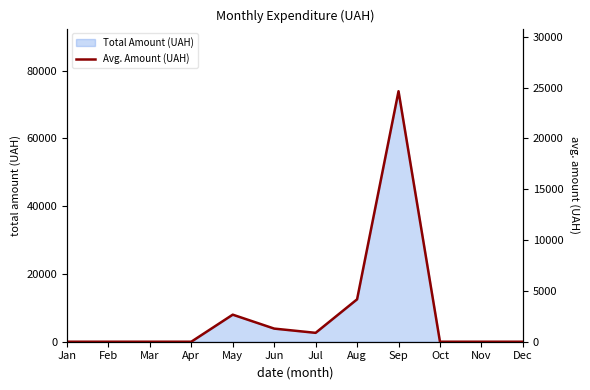

Rank the categories by value from lowest to highest.

Jan, Feb, Mar, Apr, Oct, Nov, Dec, Jul, Jun, May, Aug, Sep